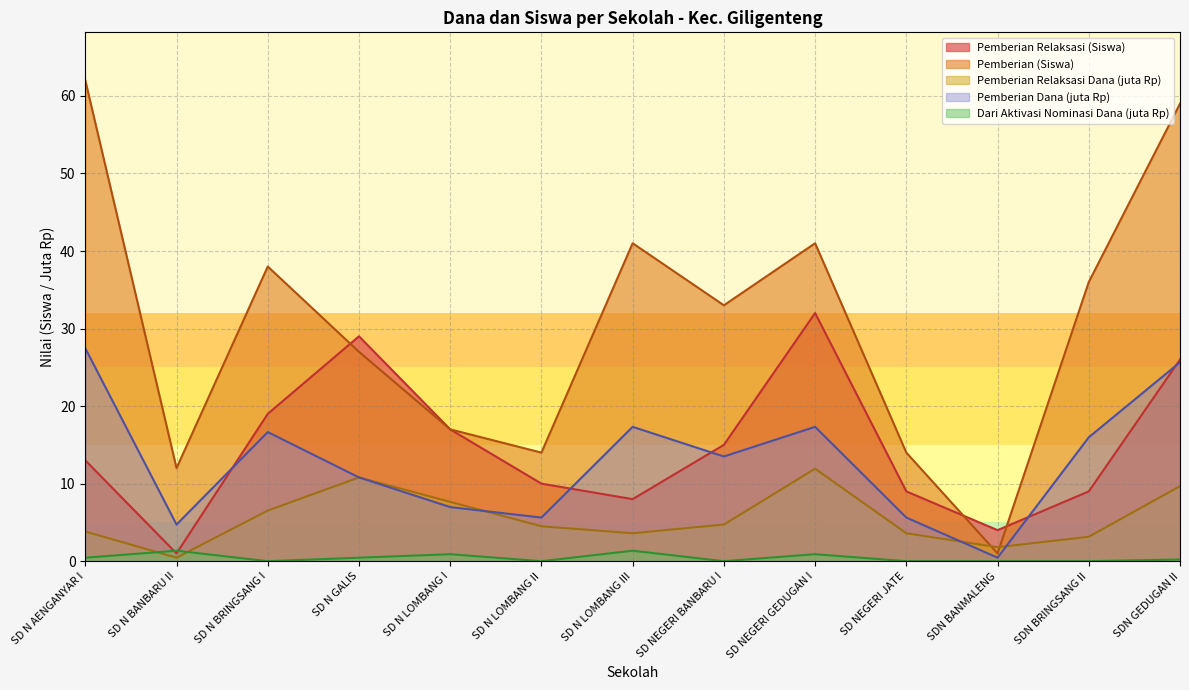

What is the value of the Pemberian (Dana) point at the 9th from the left?

17.3